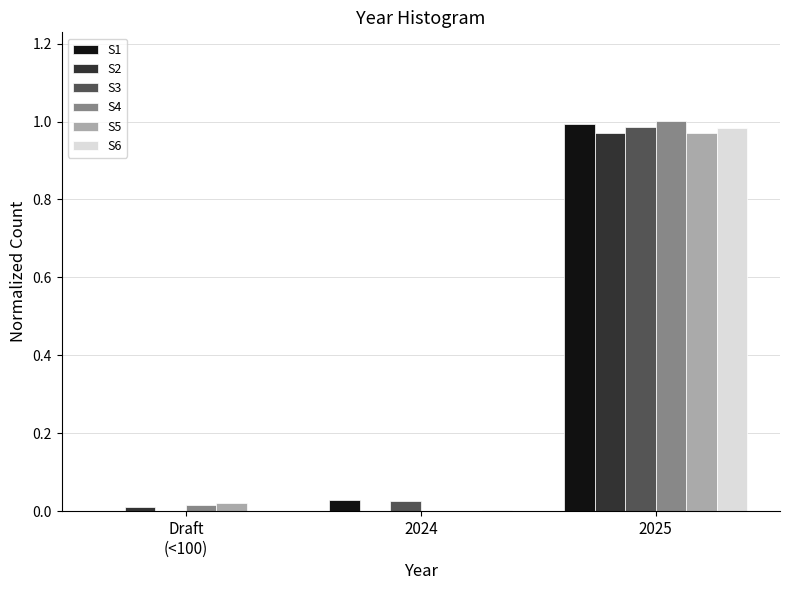

The value of S6 at 2025 is 1.0. True or false?

True